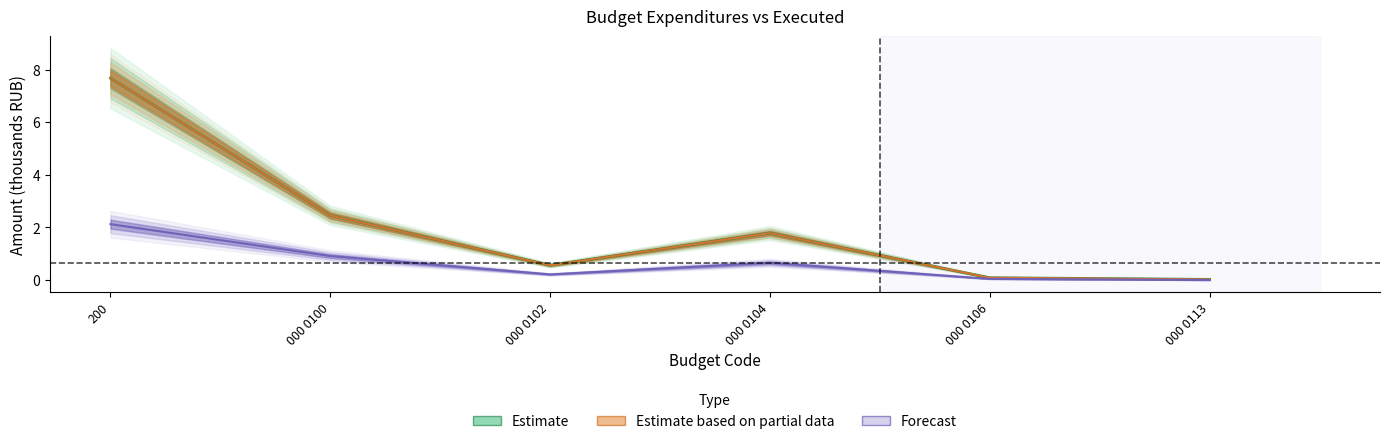

True or false: Forecast and Estimate intersect in this chart.

False